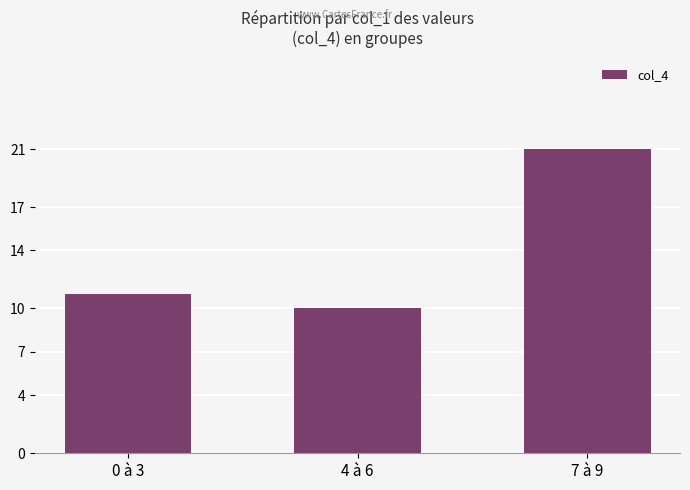

What is the greatest value displayed?

21